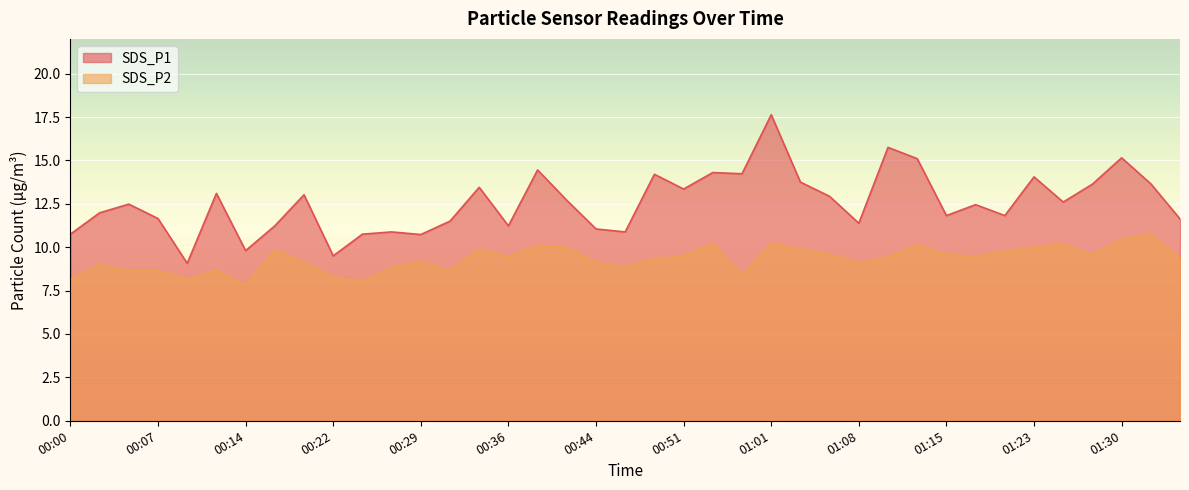

True or false: SDS_P2 has more than 2 interior local peaks.

True